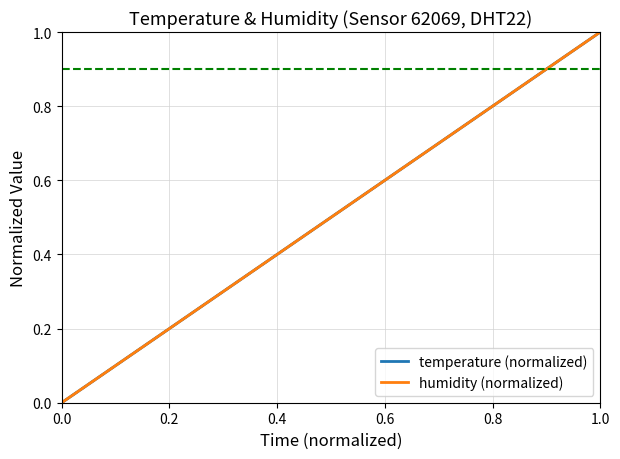

True or false: temperature (normalized) and humidity (normalized) intersect in this chart.

False